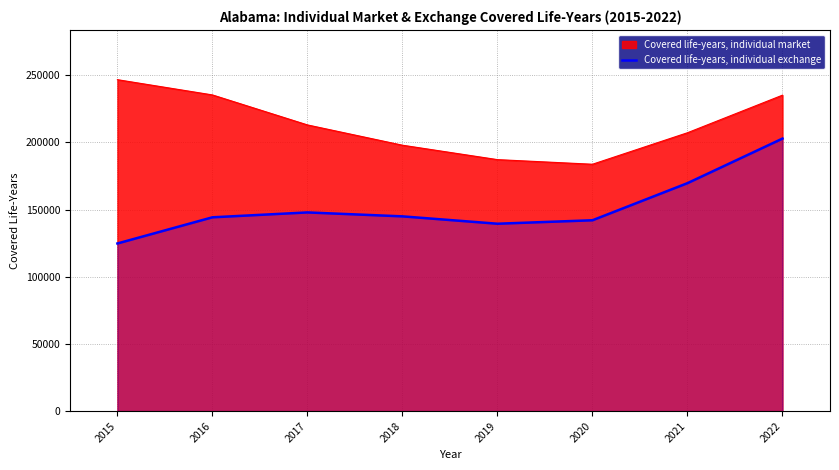

How many points are higher than both their immediate neighbors (excluding endpoints)?

1